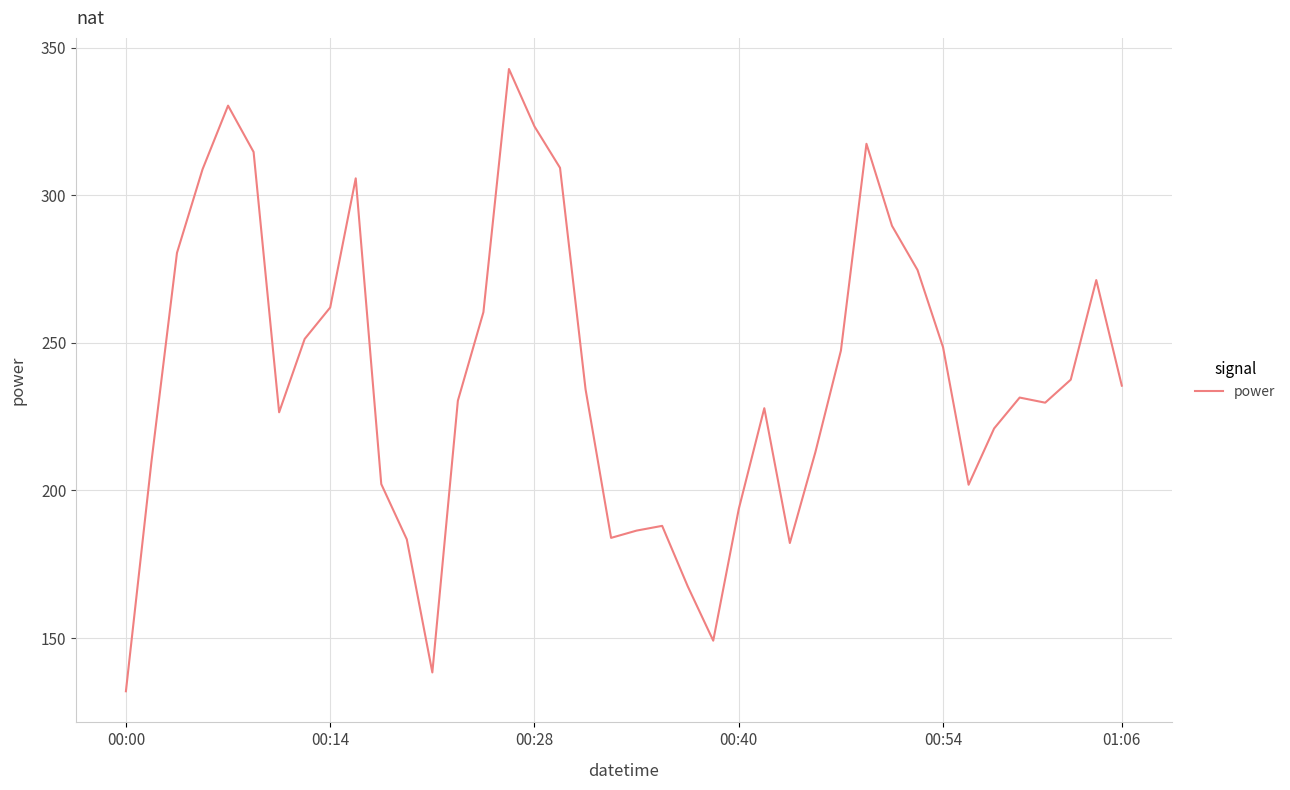

What is the greatest value displayed?

342.7